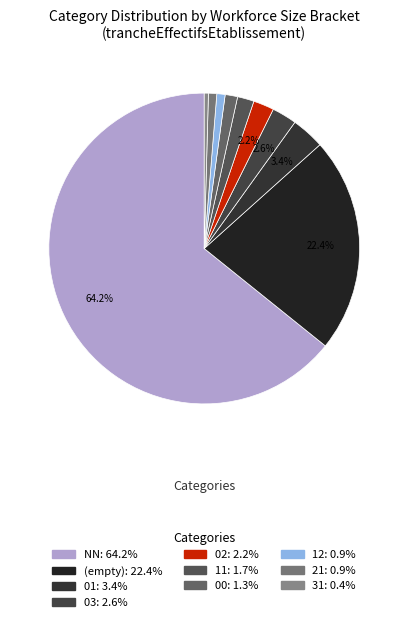

To the nearest percent, what is the average slice percentage?

10%